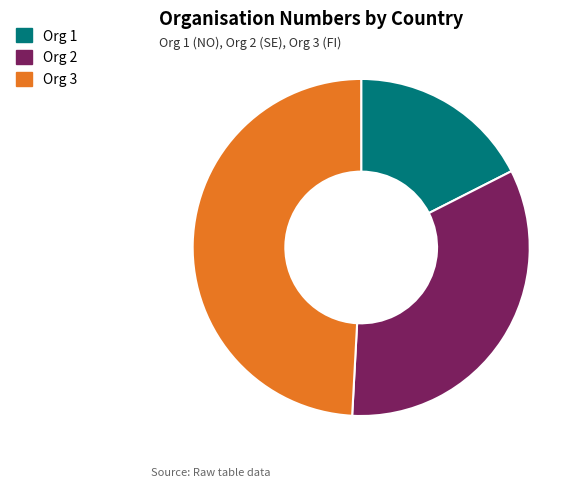

Which has a higher value, Org 3 or Org 1?

Org 3